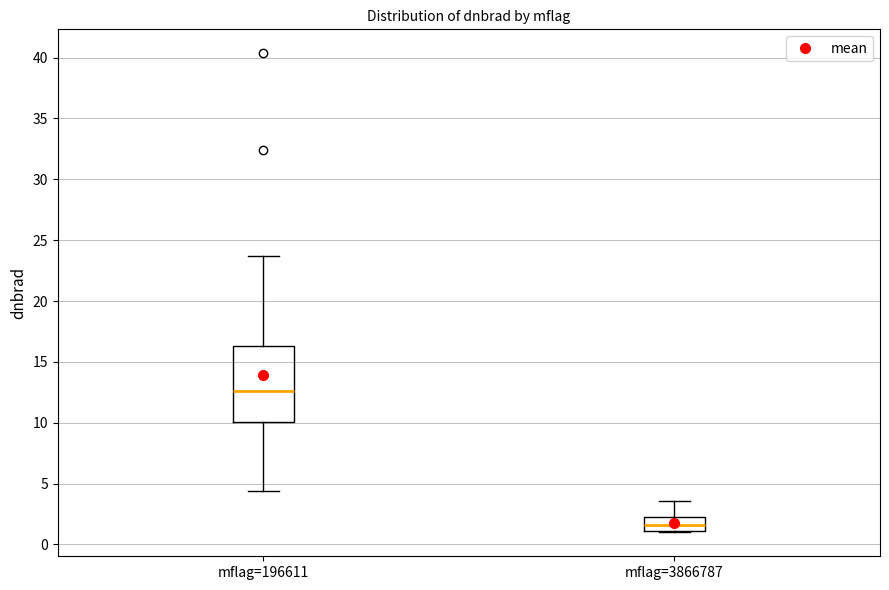

Reading left to right, read every box against the y-axis: the position of its median line, the range the box covers, and the ends of its whiskers. The values are not printed on the chart, so give them approximately, as read against the axis.

mflag=196611: median 12.5, box 10.0 to 16.5, whiskers 4.5 to 23.5
mflag=3866787: median 1.5, box 1.0 to 2.5, whiskers 1.0 to 3.5